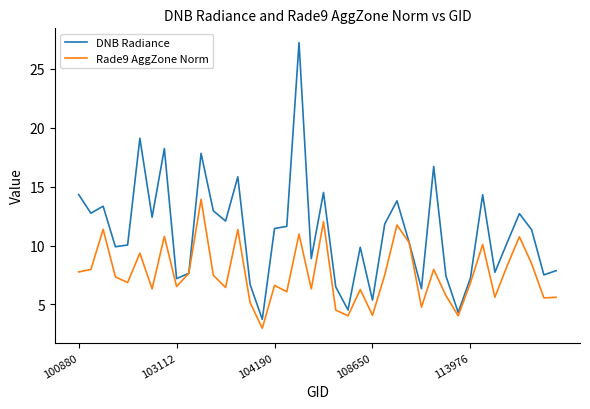

Rank the series by their average value, from lowest to highest.

Rade9 AggZone Norm, DNB Radiance